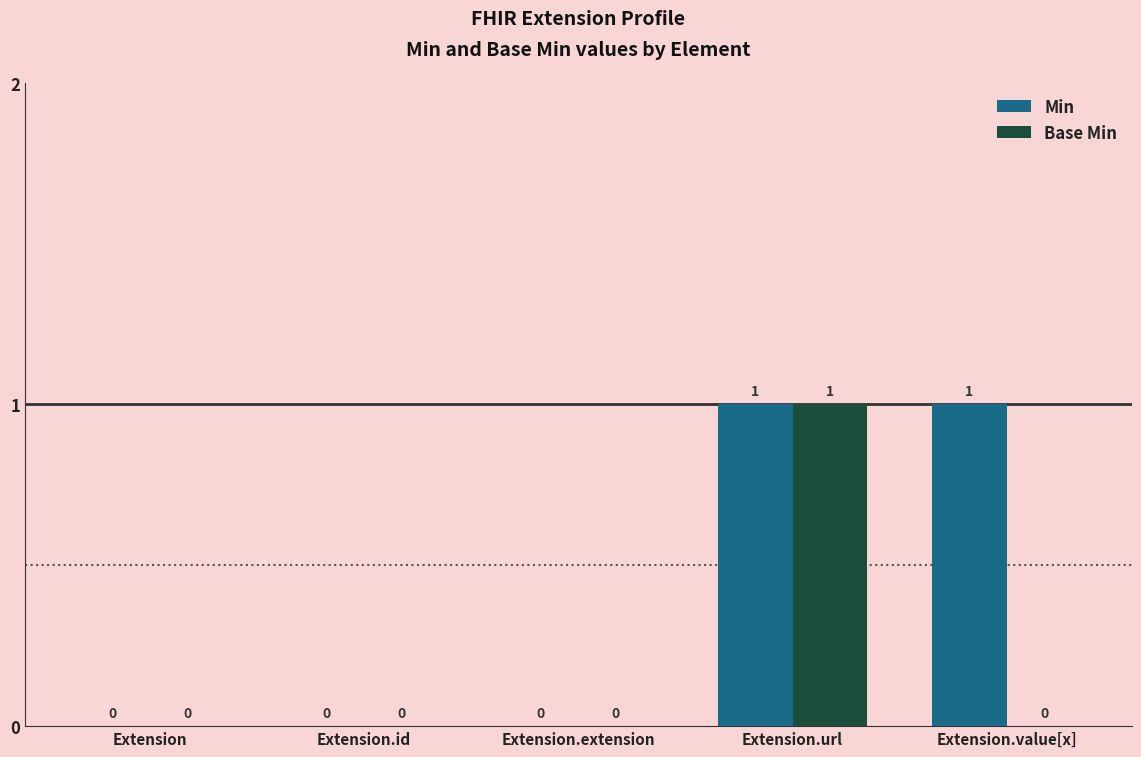

The value of Base Min at Extension.value[x] is 0. True or false?

True